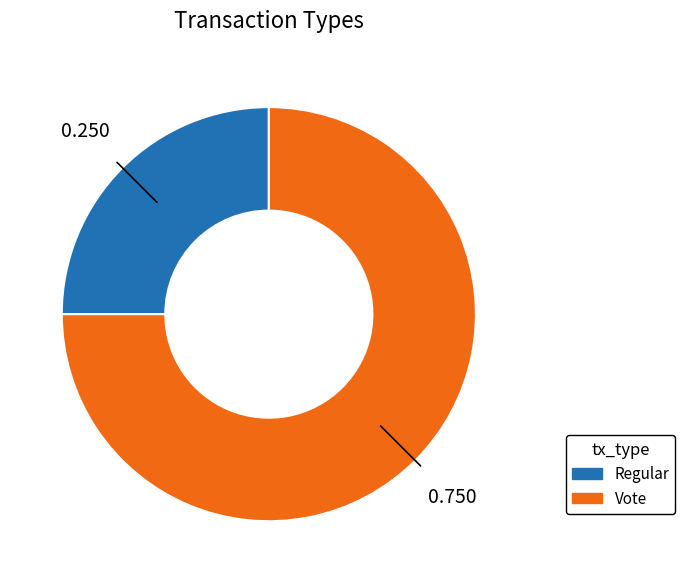

Approximately how many times larger is the value at Regular compared to Vote?

0.3